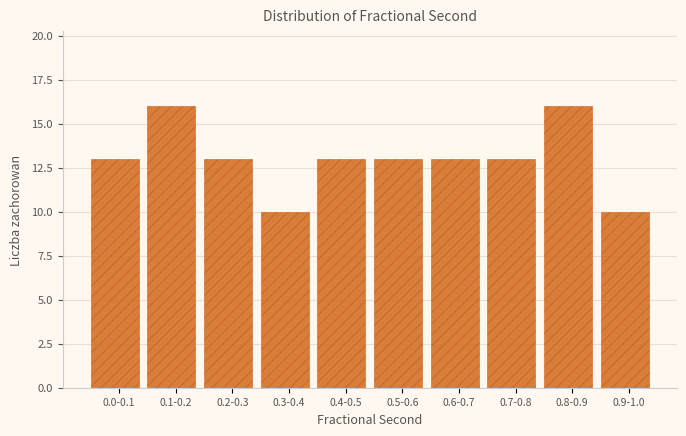

Reading right to left, list all the values displayed in this chart.

0.9-1.0=10	0.8-0.9=16	0.7-0.8=13	0.6-0.7=13	0.5-0.6=13	0.4-0.5=13	0.3-0.4=10	0.2-0.3=13	0.1-0.2=16	0.0-0.1=13